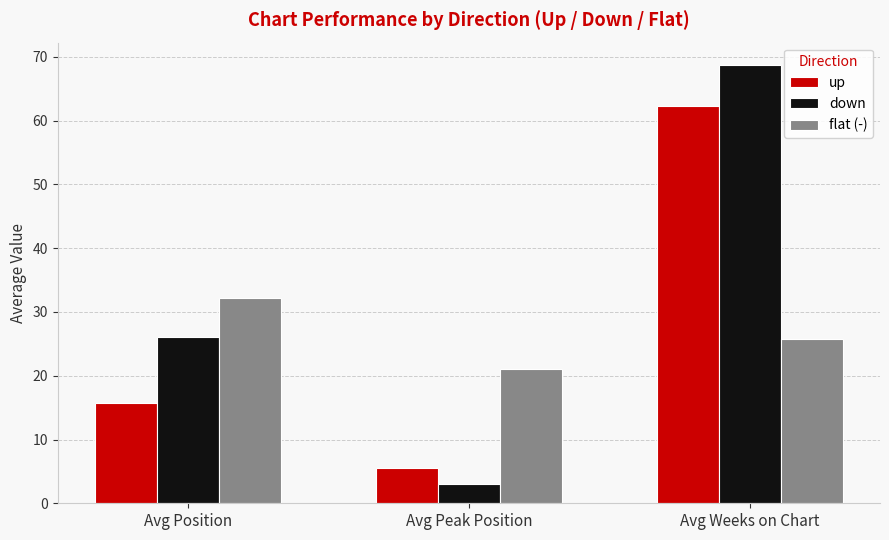

The value of up at Avg Weeks on Chart is 29.2. True or false?

False